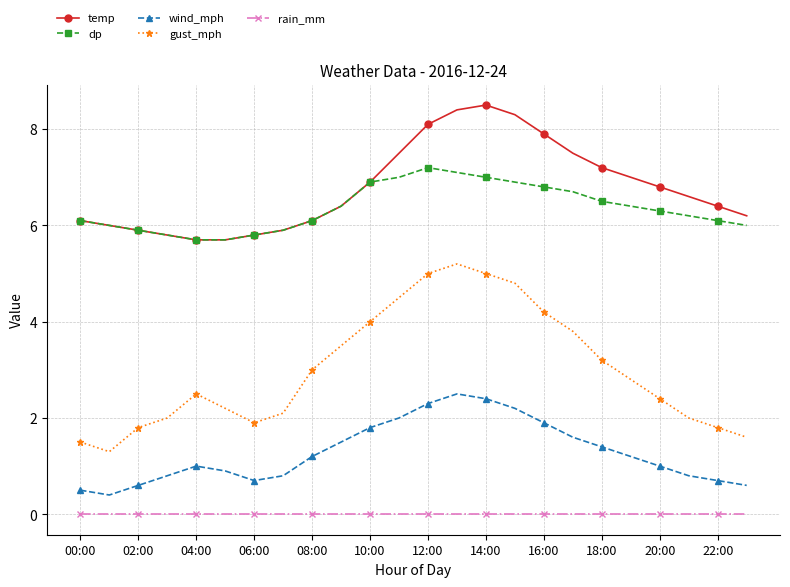

Which series has the largest total across all categories?

temp